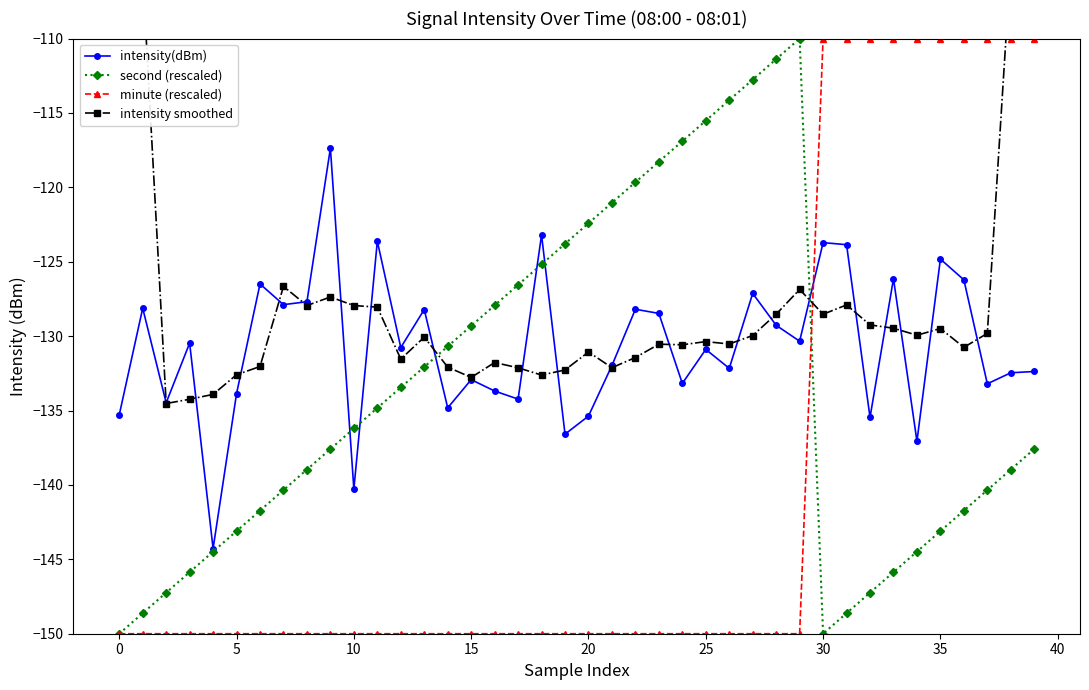

What is the average value of the minute (rescaled) series?

-140.0